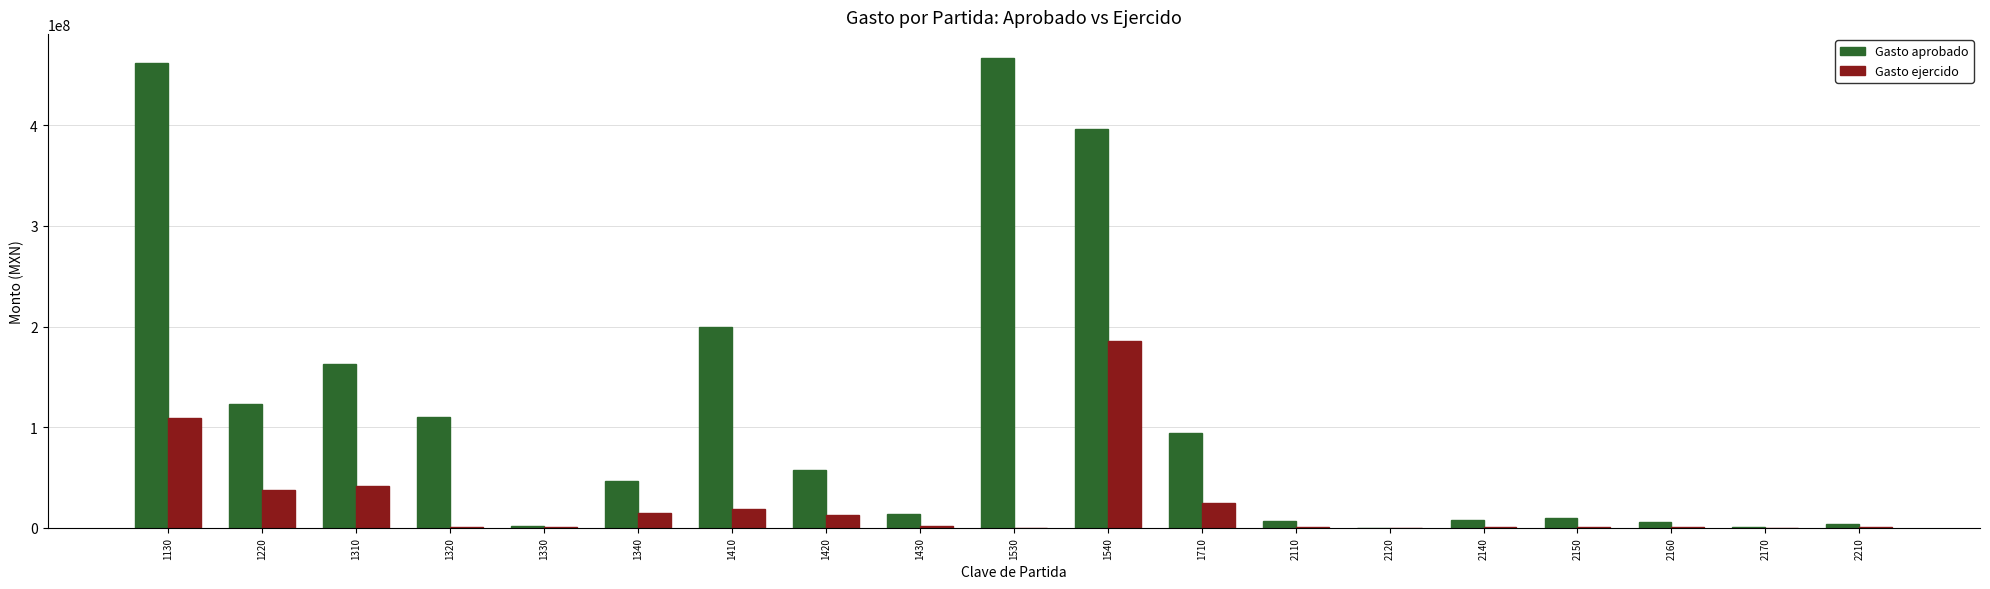

Are the bars horizontal?

No